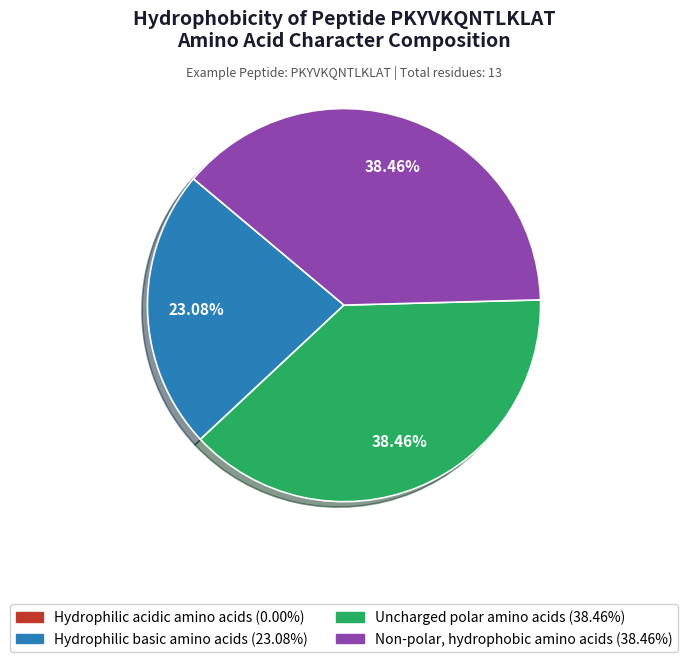

Does any single category account for the majority?

No